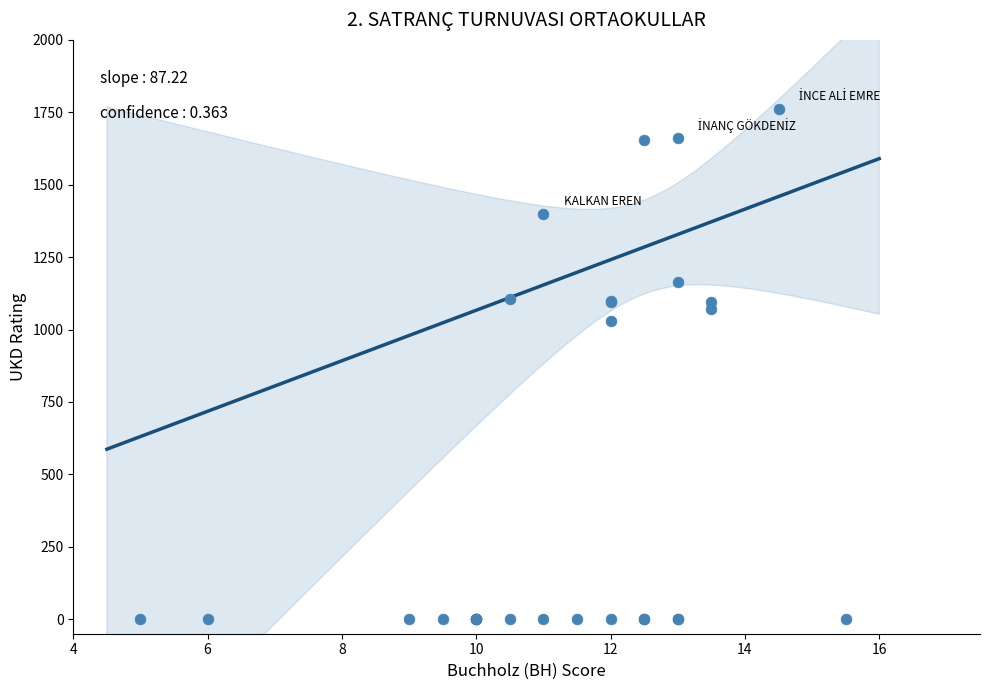

What Y value in the scatter plot is closest to 880?

1030